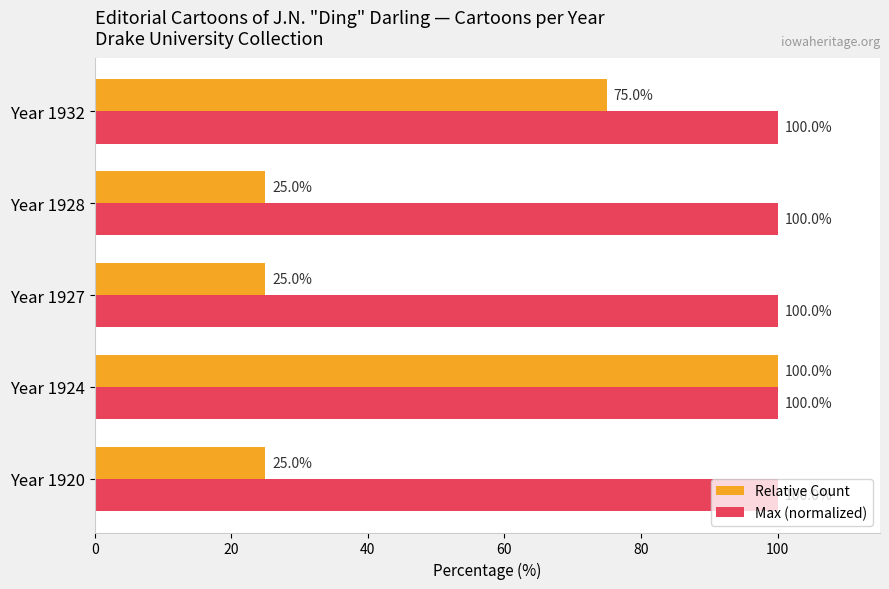

At Year 1928, list the series in order from largest to smallest.

Max (normalized), Relative Count